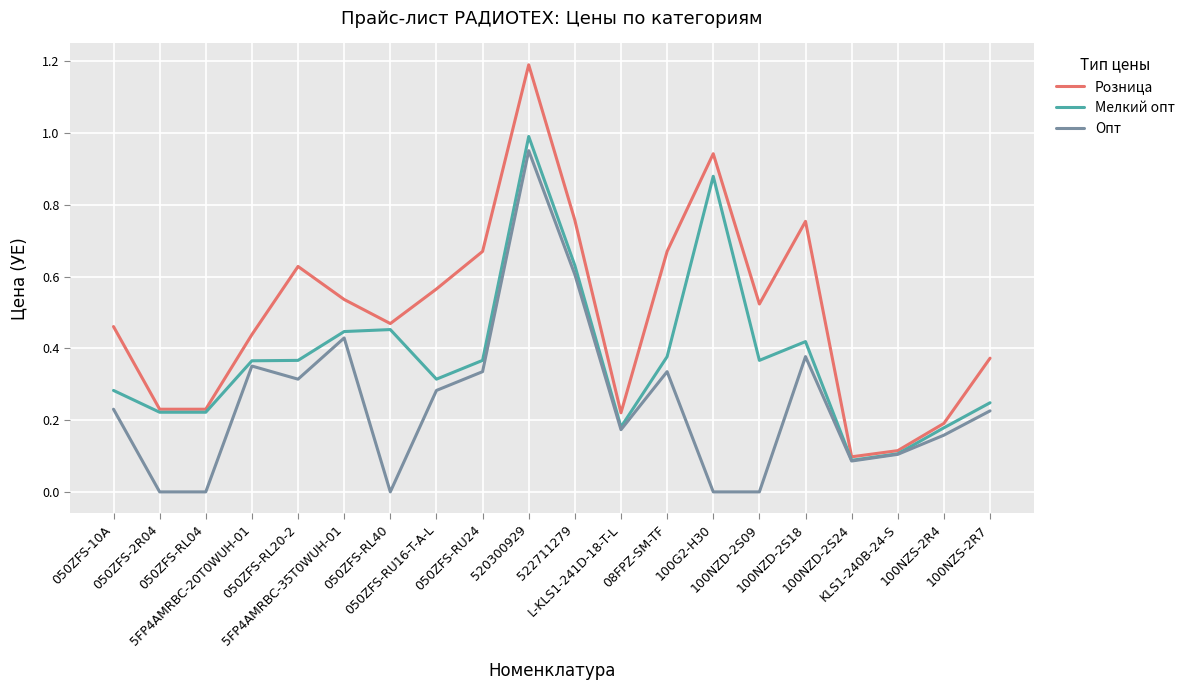

Which series has the widest spread of values?

Розница